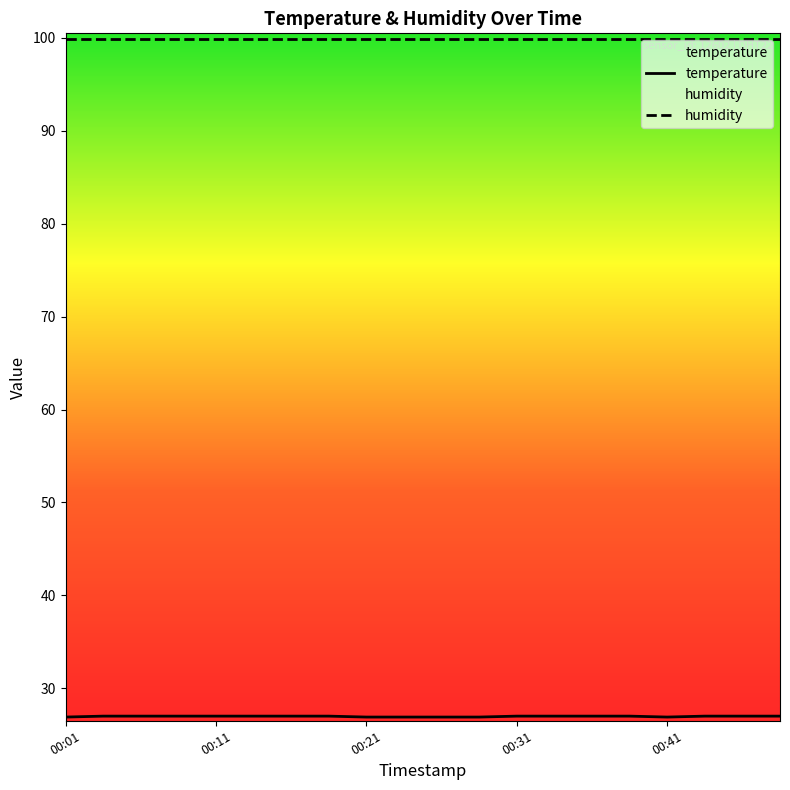

What is the value of the 4th point from the left?

27.0